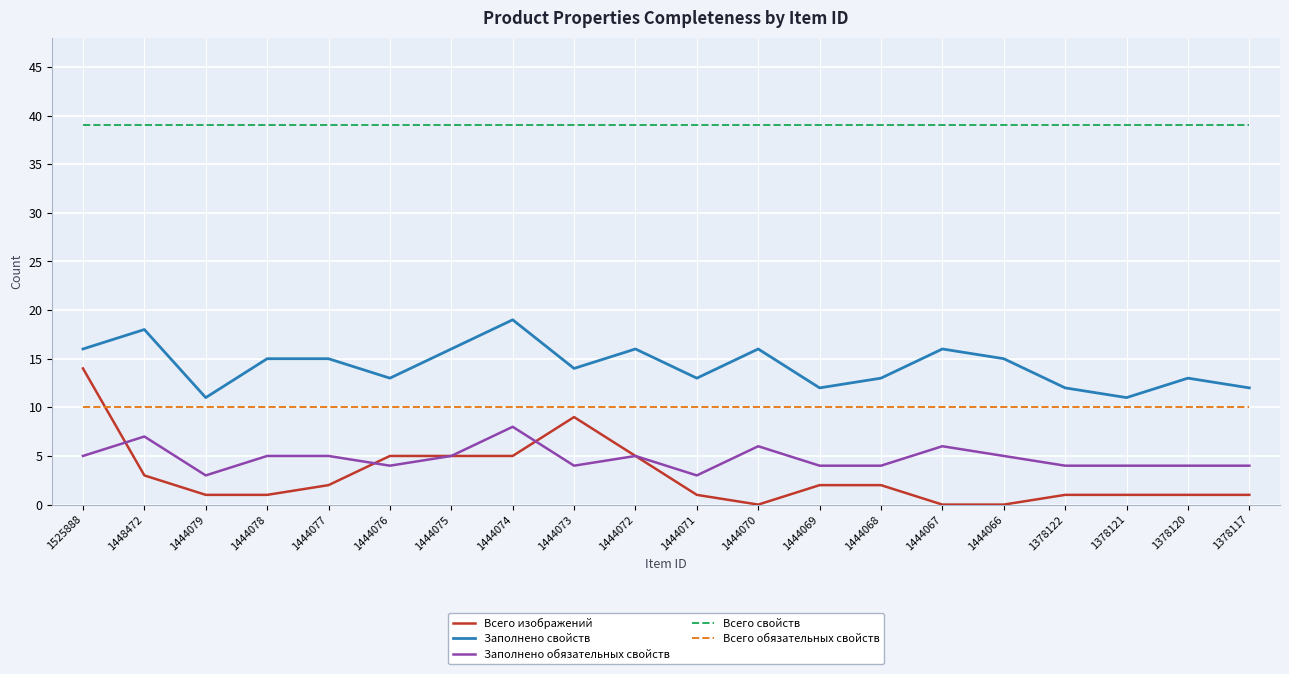

Which series changed the most between 1444071 and 1378120?

Заполнено обязательных свойств